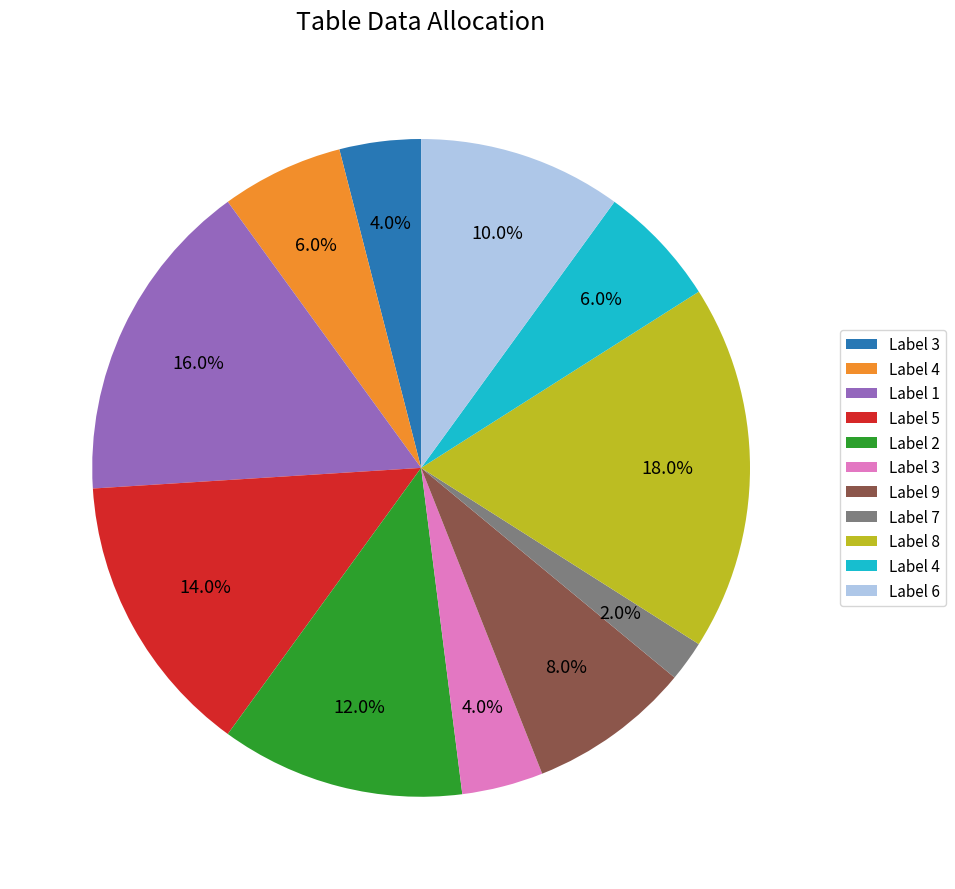

Is there a majority slice in this chart?

No